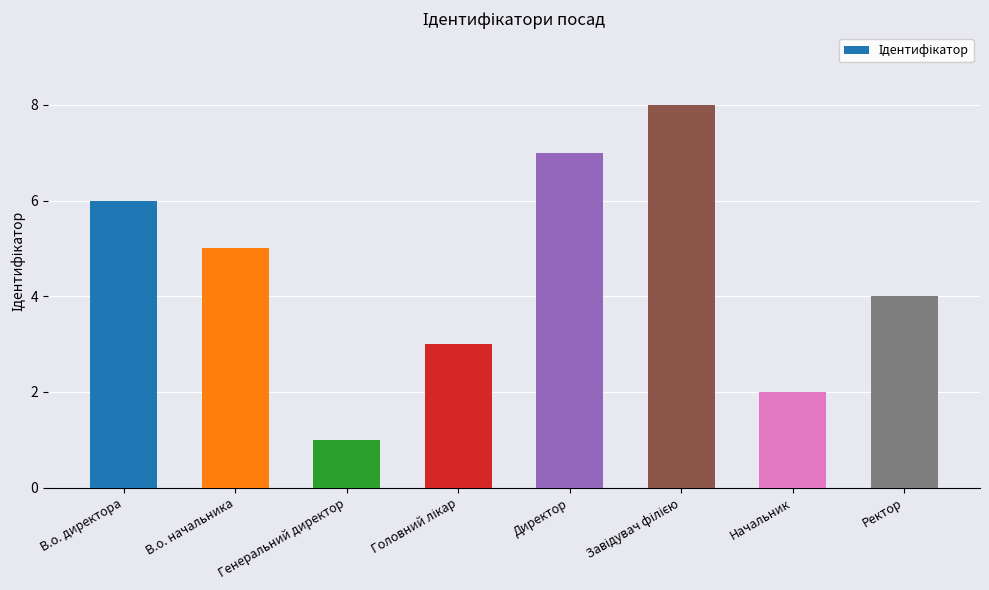

How many series are shown in this chart?

1